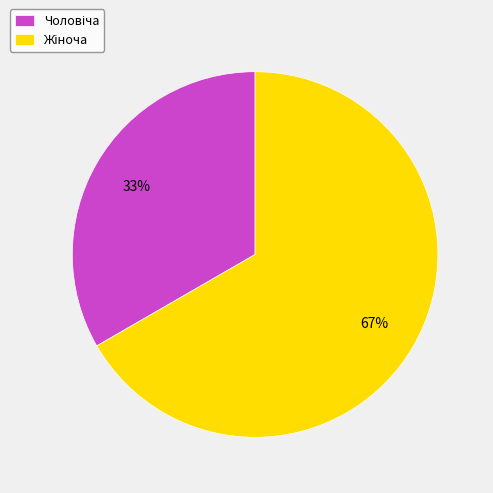

Is there a majority slice in this chart?

Yes